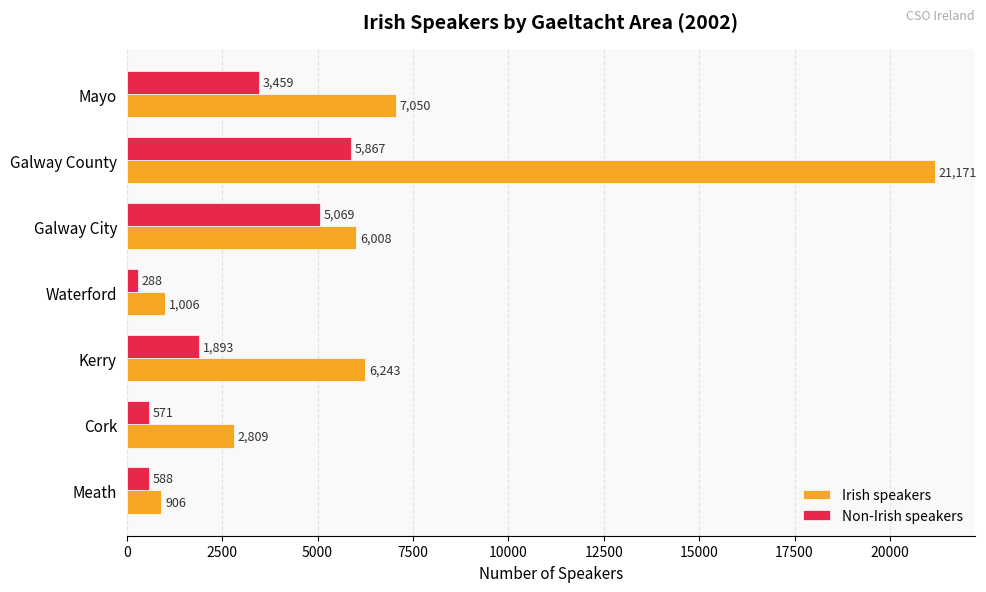

At which label is Non-Irish speakers closest to 3077?

Mayo